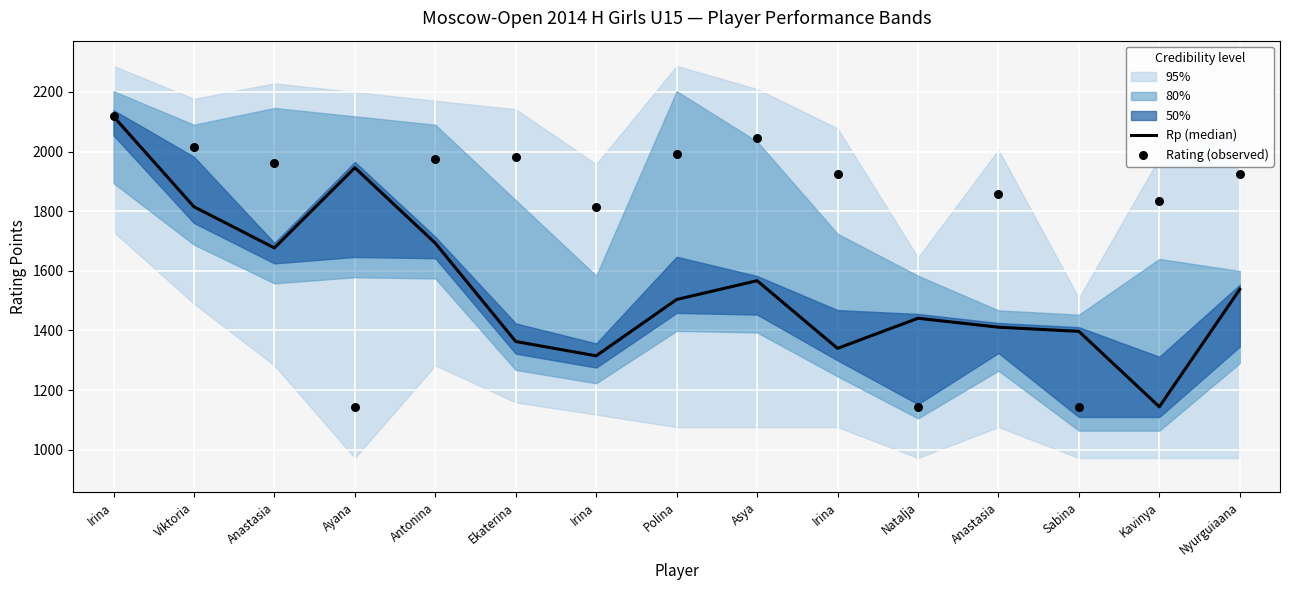

At how many categories does at least one series exceed 2082?

1